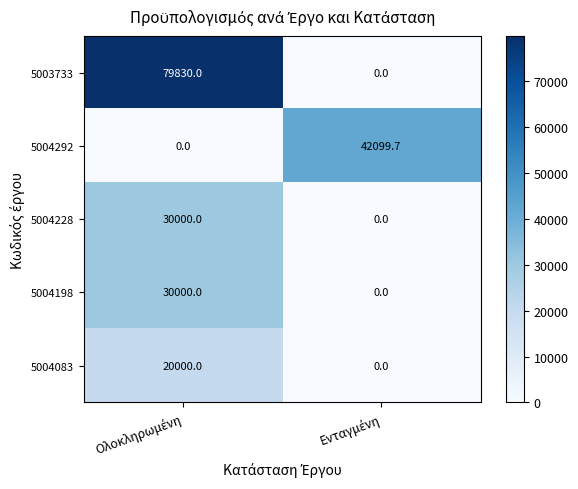

How many values in the 5004228 series are below 30000?

1